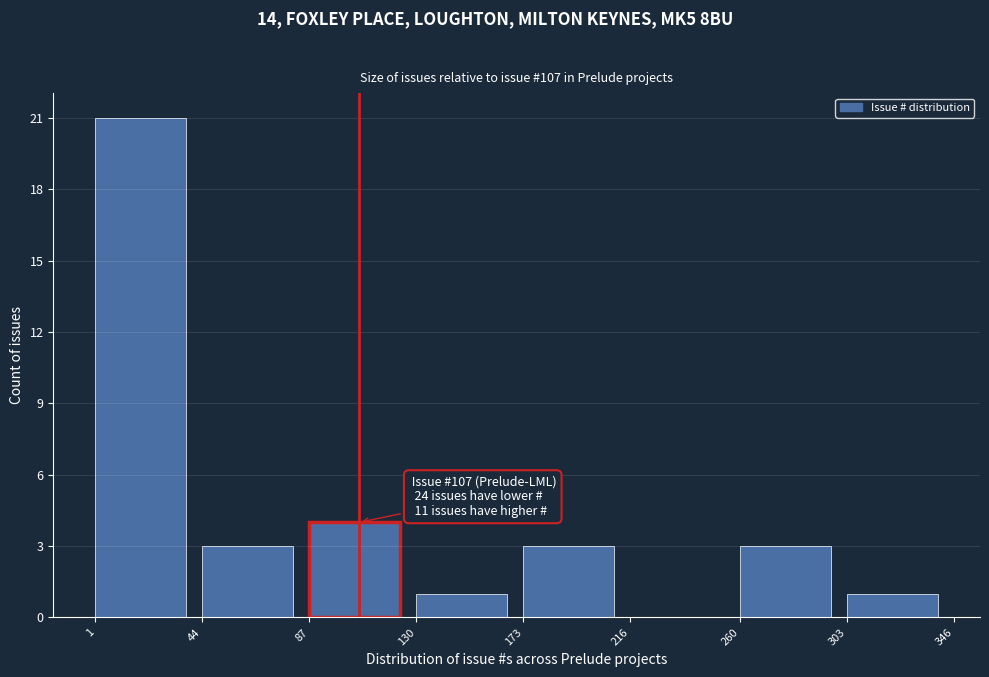

Over which range of the x-axis is the bar tallest?

1 to 44